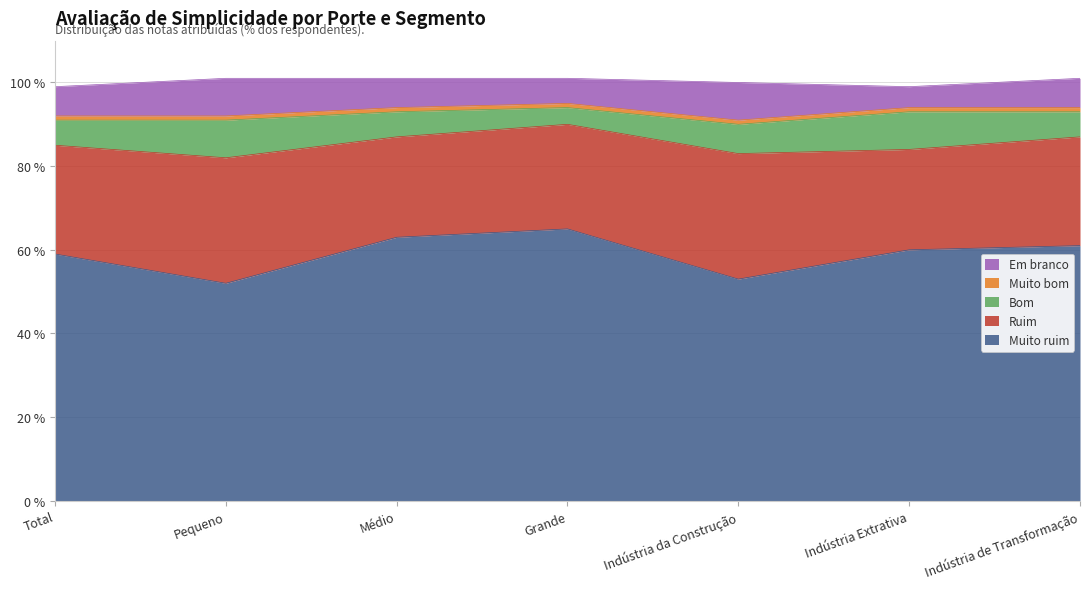

How many interior local valleys does the Bom series have?

1